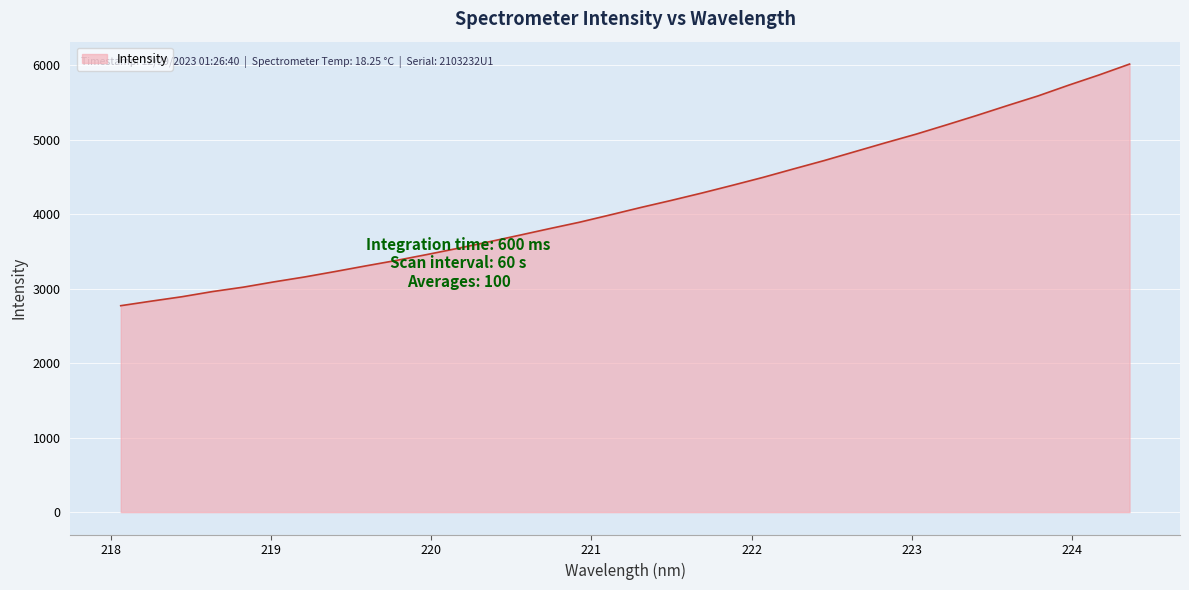

True or false: the data has more than 1 interior local peaks.

False